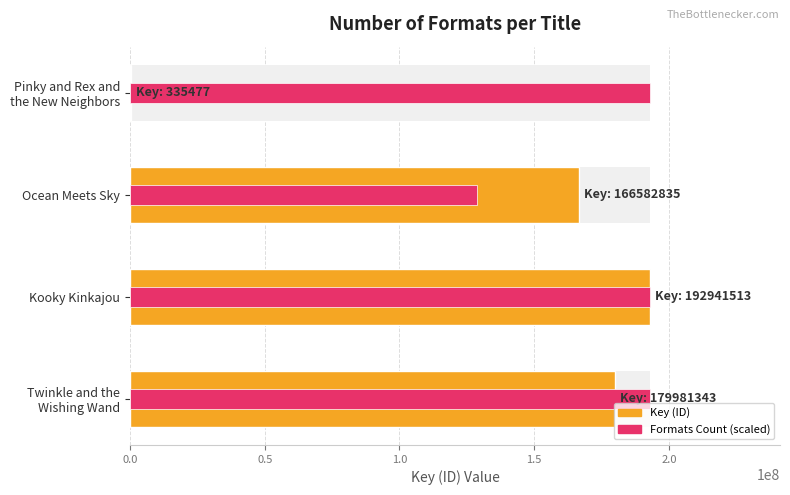

Is the value of Formats Count (scaled) at Pinky and Rex and the New Neighbors greater than the value of Key (ID) at Pinky and Rex and the New Neighbors?

Yes